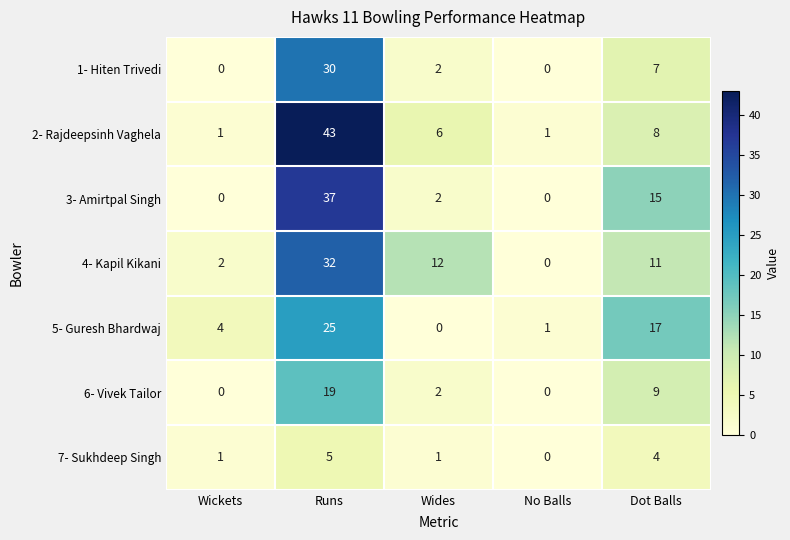

What is the average value of the 5- Guresh Bhardwaj series?

9